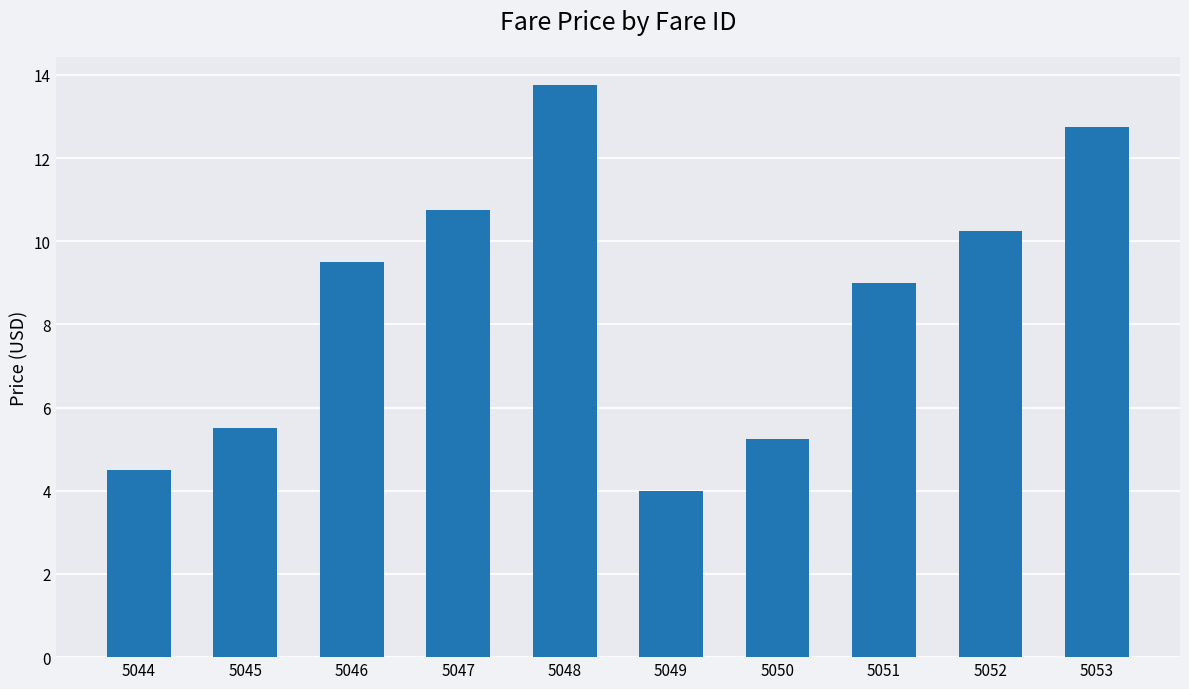

List the labels in order of value, smallest first.

5049, 5044, 5050, 5045, 5051, 5046, 5052, 5047, 5053, 5048